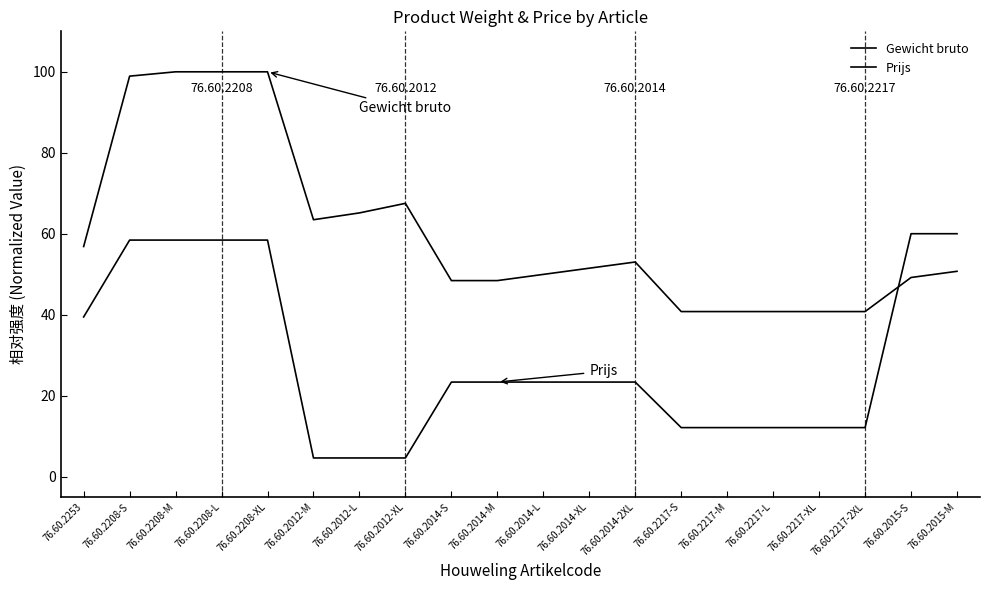

Reading left to right, transcribe all the data shown in this chart.

Gewicht bruto: 76.60.2253=56.8	76.60.2208-S=98.9	76.60.2208-M=100.0	76.60.2208-L=100.0	76.60.2208-XL=100.0	76.60.2012-M=63.5	76.60.2012-L=65.1	76.60.2012-XL=67.5	76.60.2014-S=48.4	76.60.2014-M=48.4	76.60.2014-L=49.9	76.60.2014-XL=51.5	76.60.2014-2XL=53.0	76.60.2217-S=40.8	76.60.2217-M=40.8	76.60.2217-L=40.8	76.60.2217-XL=40.8	76.60.2217-2XL=40.8	76.60.2015-S=49.2	76.60.2015-M=50.7
Prijs: 76.60.2253=39.4	76.60.2208-S=58.4	76.60.2208-M=58.4	76.60.2208-L=58.4	76.60.2208-XL=58.4	76.60.2012-M=4.6	76.60.2012-L=4.6	76.60.2012-XL=4.6	76.60.2014-S=23.3	76.60.2014-M=23.3	76.60.2014-L=23.3	76.60.2014-XL=23.3	76.60.2014-2XL=23.3	76.60.2217-S=12.1	76.60.2217-M=12.1	76.60.2217-L=12.1	76.60.2217-XL=12.1	76.60.2217-2XL=12.1	76.60.2015-S=60.0	76.60.2015-M=60.0